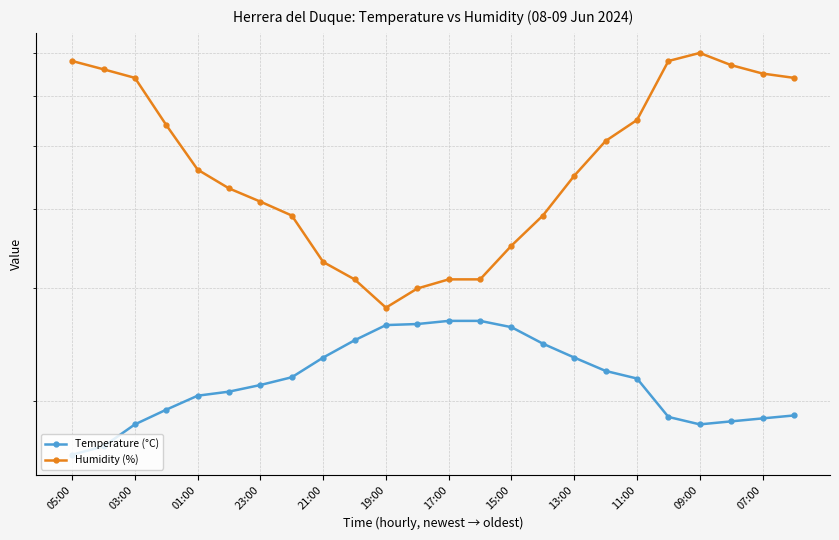

Is the value of Temperature (°C) at 09:00 greater than the value of Humidity (%) at 21?

No